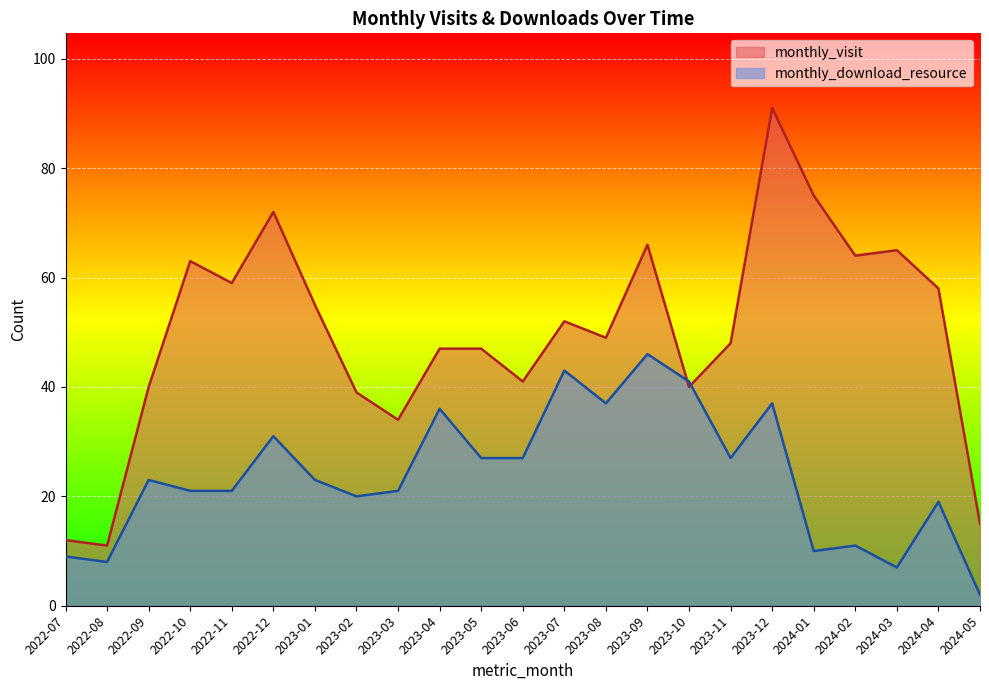

Which label corresponds to the largest value in the chart?

2023-12